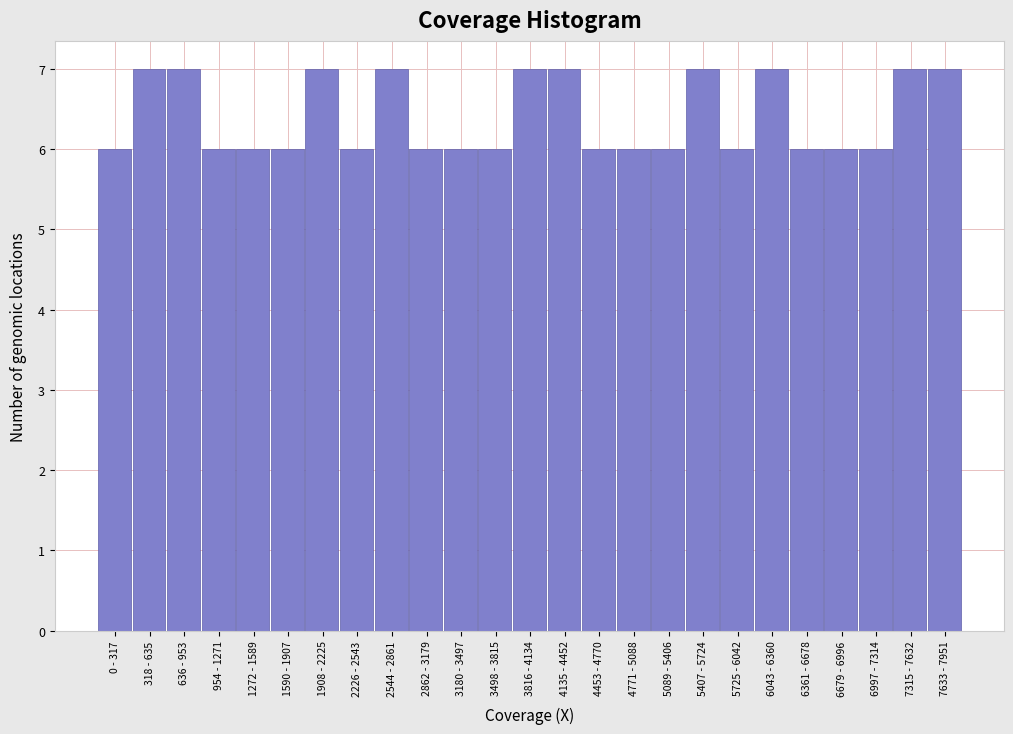

Reading left to right, what are all the values shown in this chart?

6	7	7	6	6	6	7	6	7	6	6	6	7	7	6	6	6	7	6	7	6	6	6	7	7